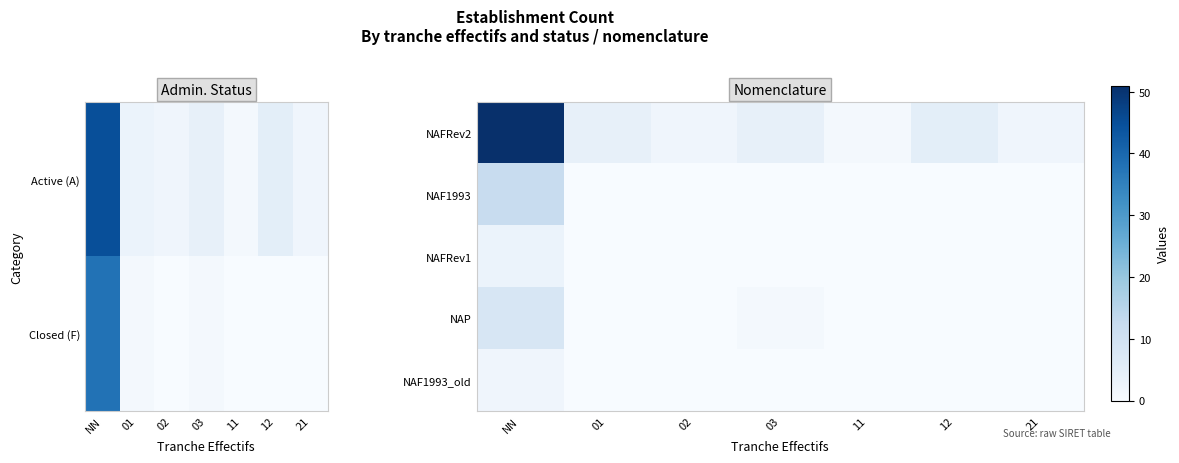

At which label does NAP reach its peak?

NN